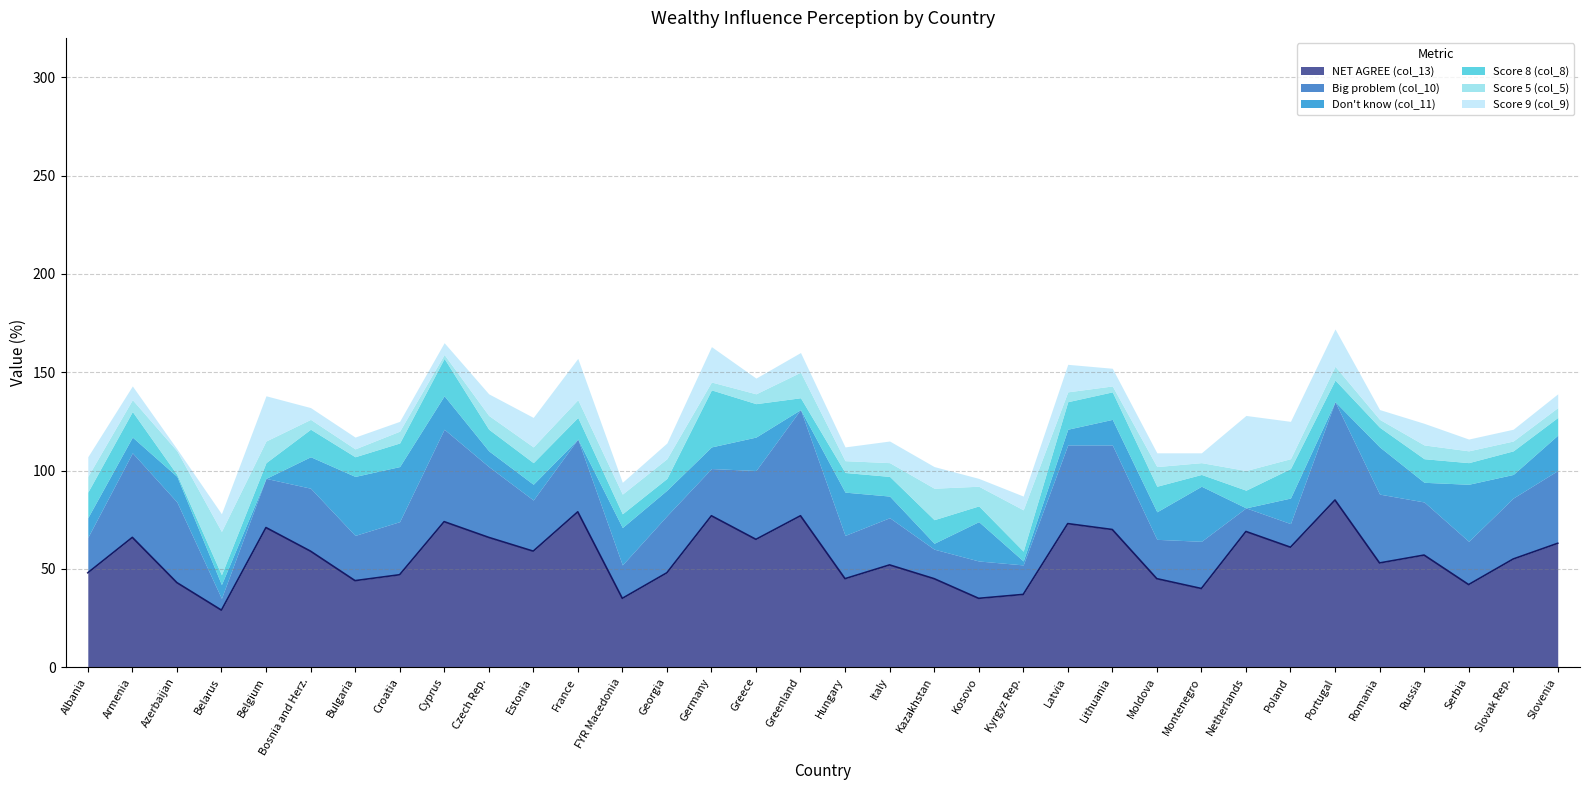

What is the total value across all series at Italy?

115